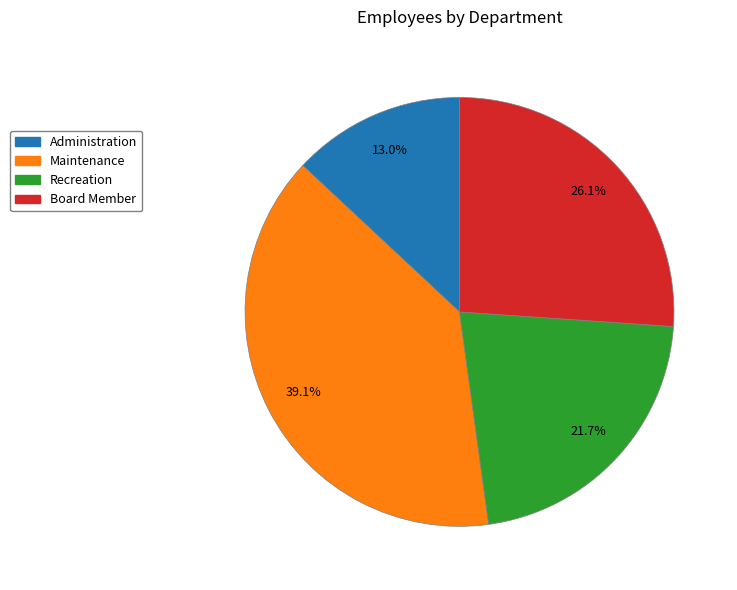

How many slices are in this pie chart?

4